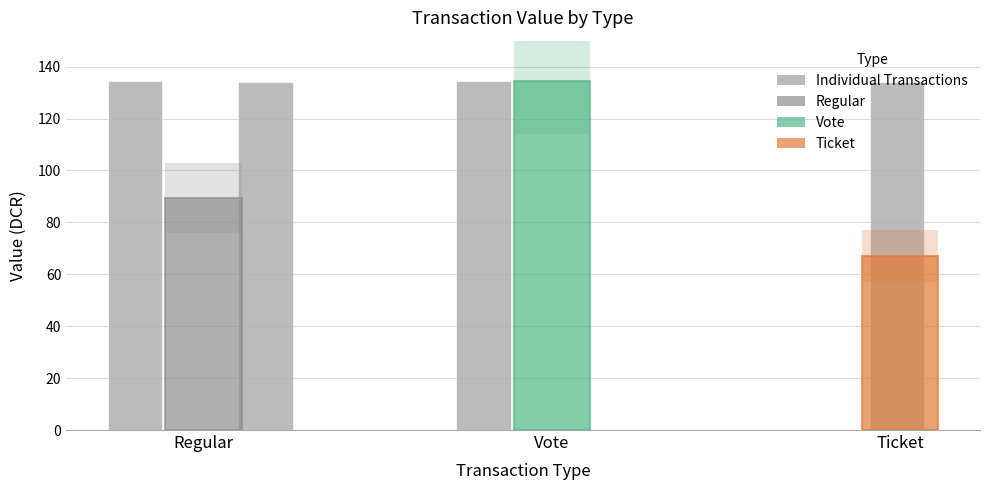

The value at Vote(1) is 239.3. True or false?

False